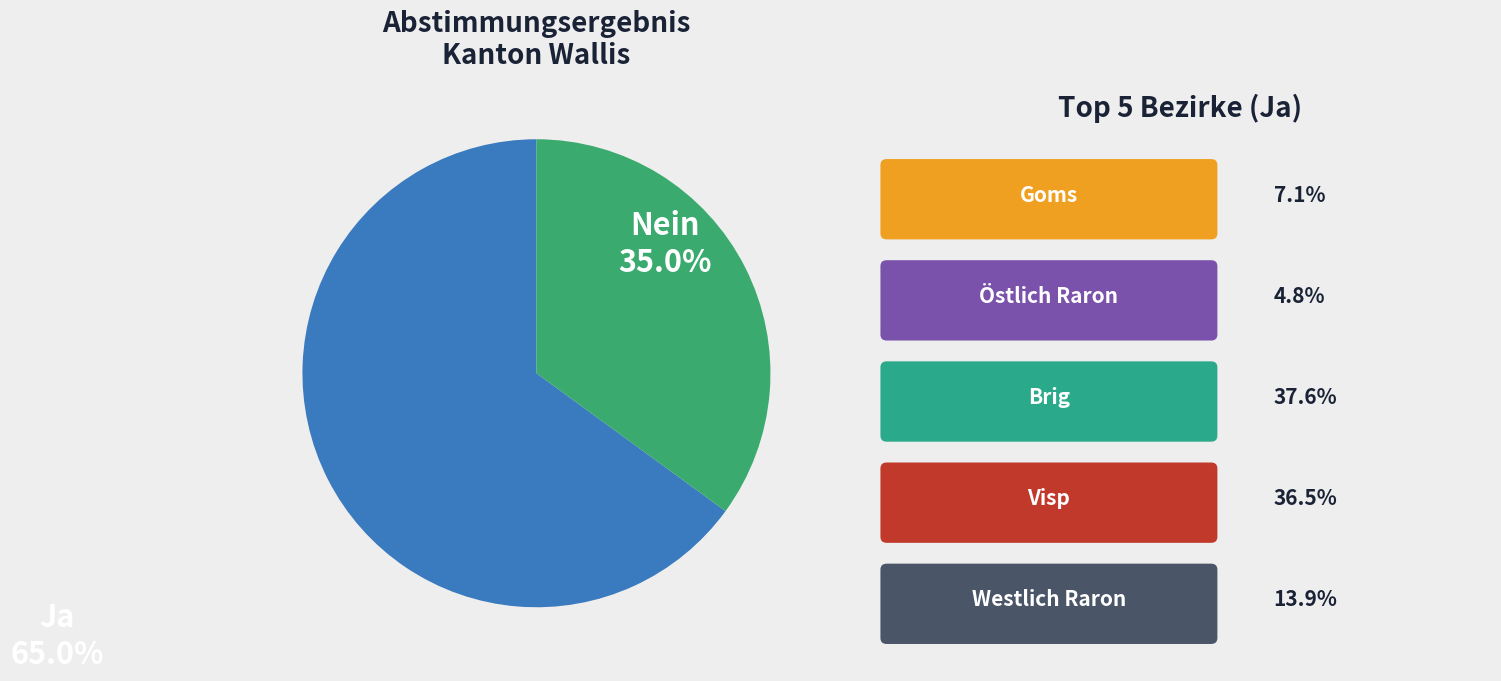

Does any single category account for the majority?

Yes